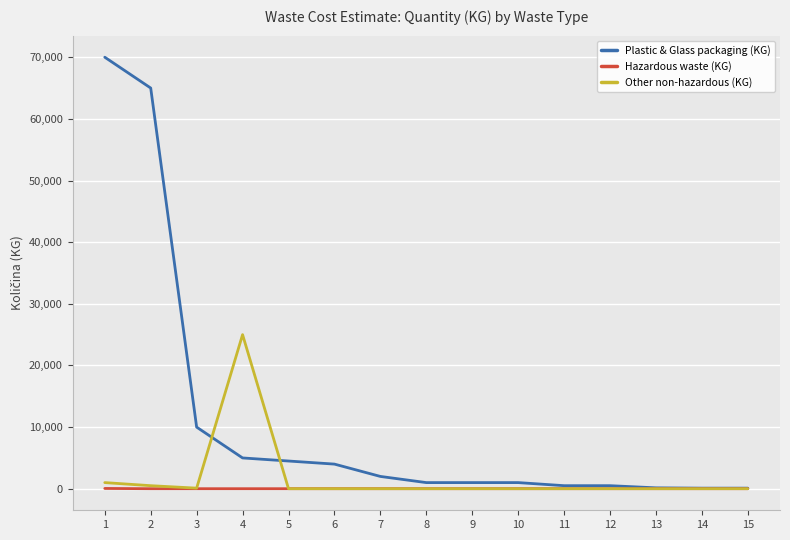

What is the highest value of the Other non-hazardous (KG) series?

25000